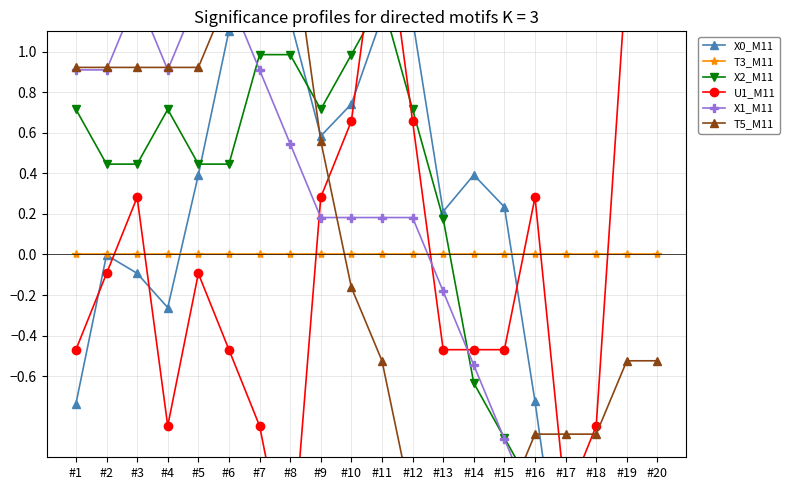

List the series in order of their peak value, lowest first.

T3_M11, X0_M11, X2_M11, X1_M11, T5_M11, U1_M11